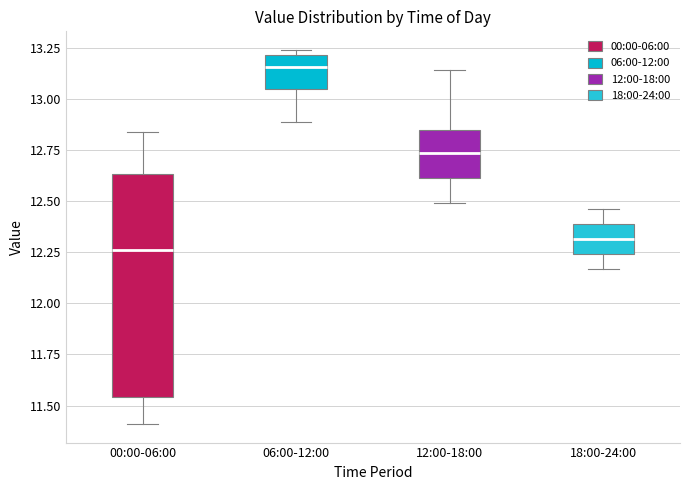

Which box has the highest median line?

06:00-12:00